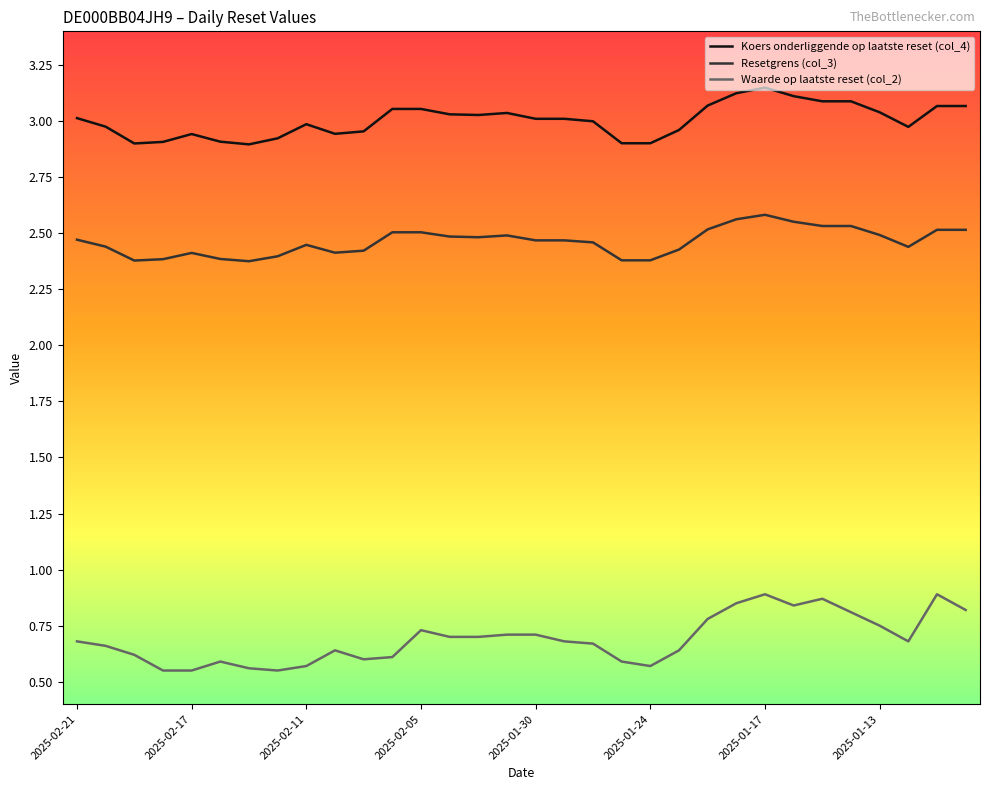

True or false: Koers onderliggende op laatste reset (col_4) and Resetgrens (col_3) intersect in this chart.

False